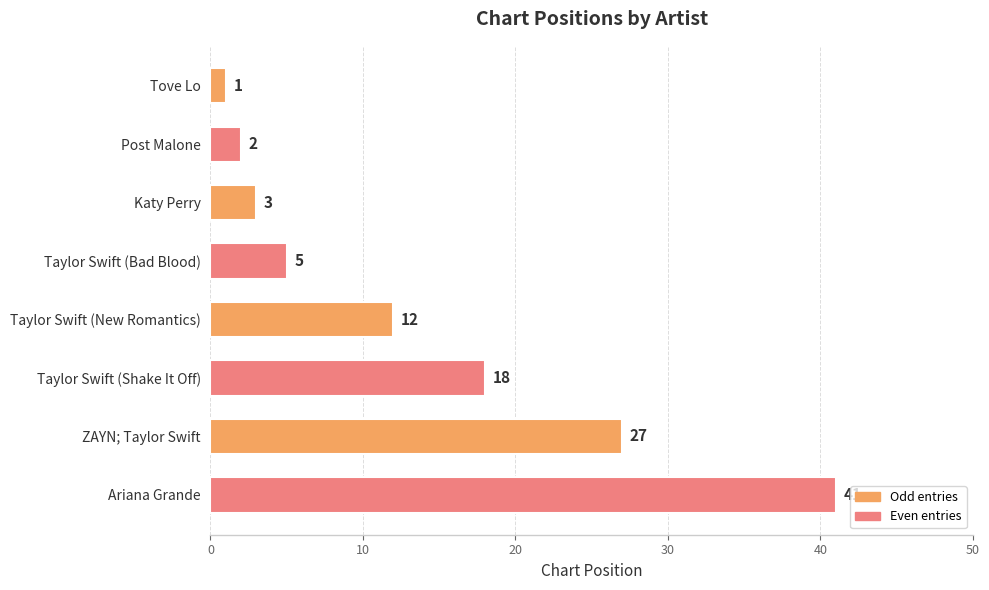

What is the label of the 7th bar from the bottom?

Post Malone